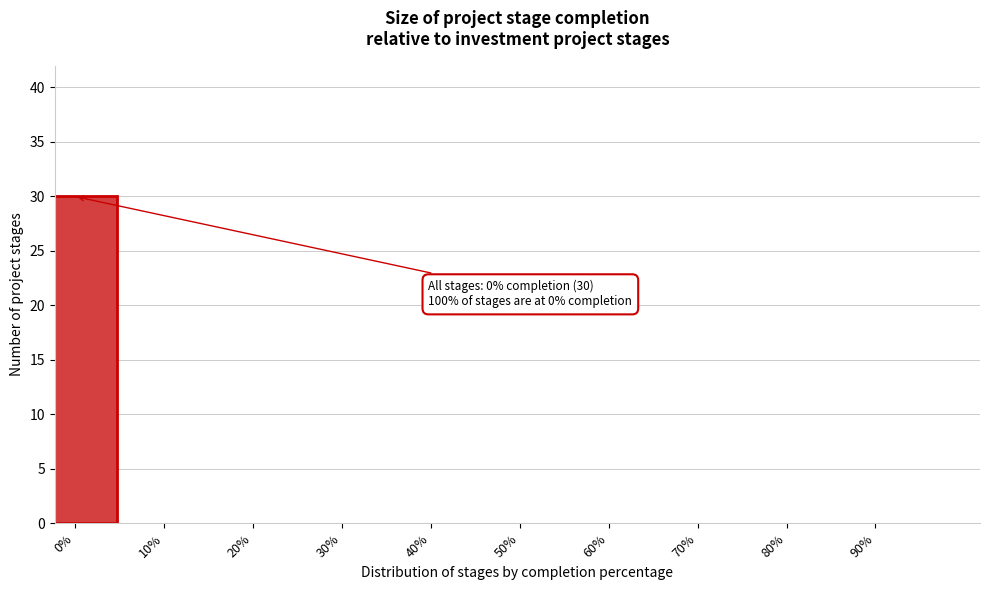

Reading left to right, transcribe all the data shown in this chart.

0%=30	10%=0	20%=0	30%=0	40%=0	50%=0	60%=0	70%=0	80%=0	90%=0